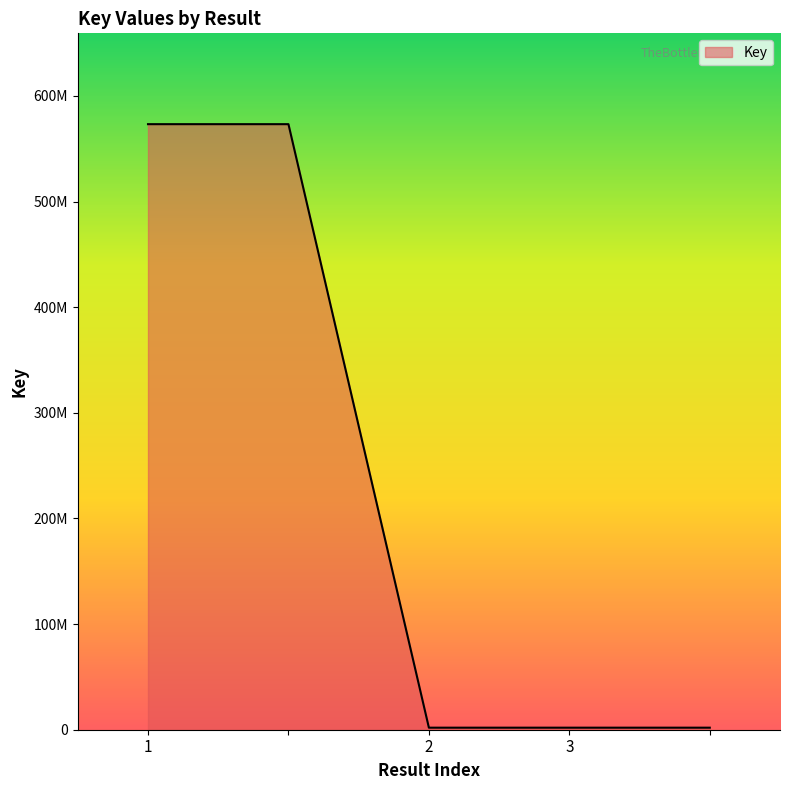

Does the chart have visible grid lines?

No